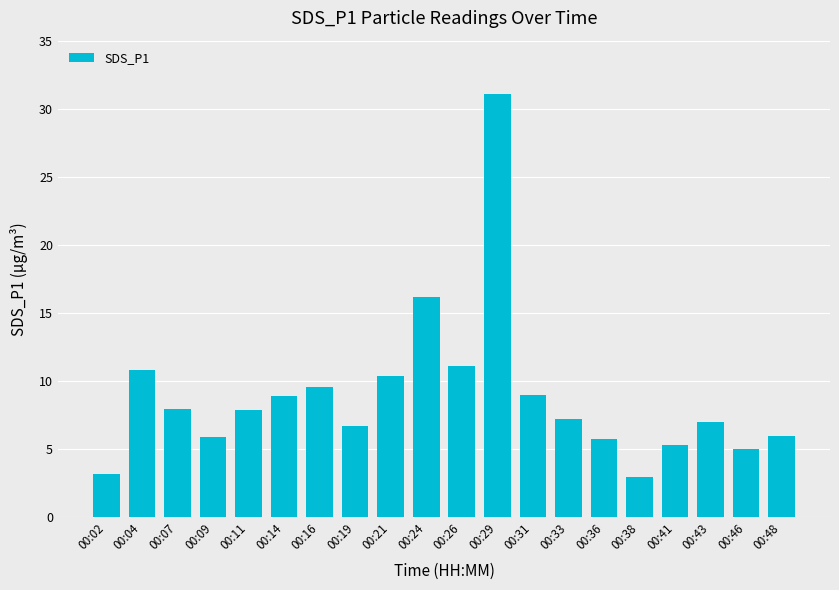

Are the bars horizontal?

No